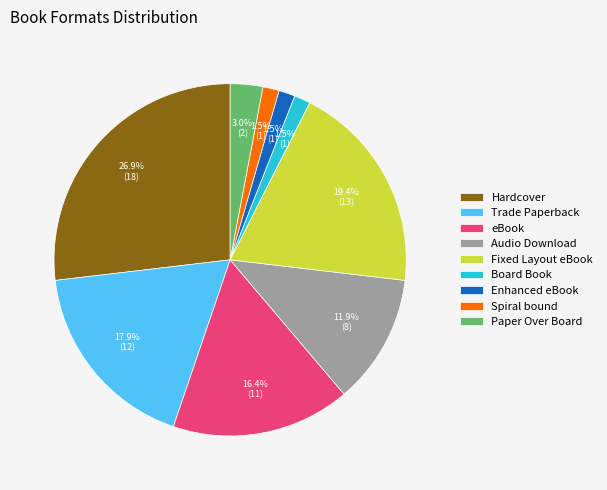

How many slices are in this pie chart?

9